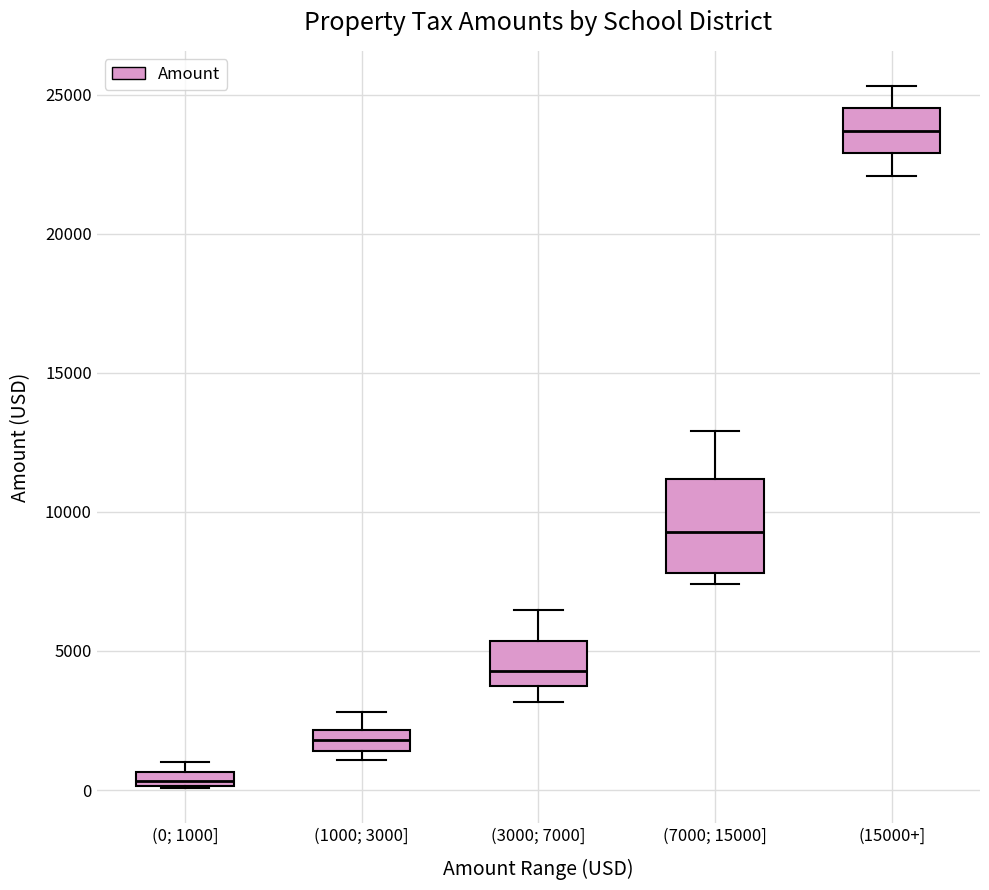

Where does the upper whisker of the box for (1000; 3000] end on the y-axis? The values are not printed on the chart, so give them approximately, as read against the axis.

3000